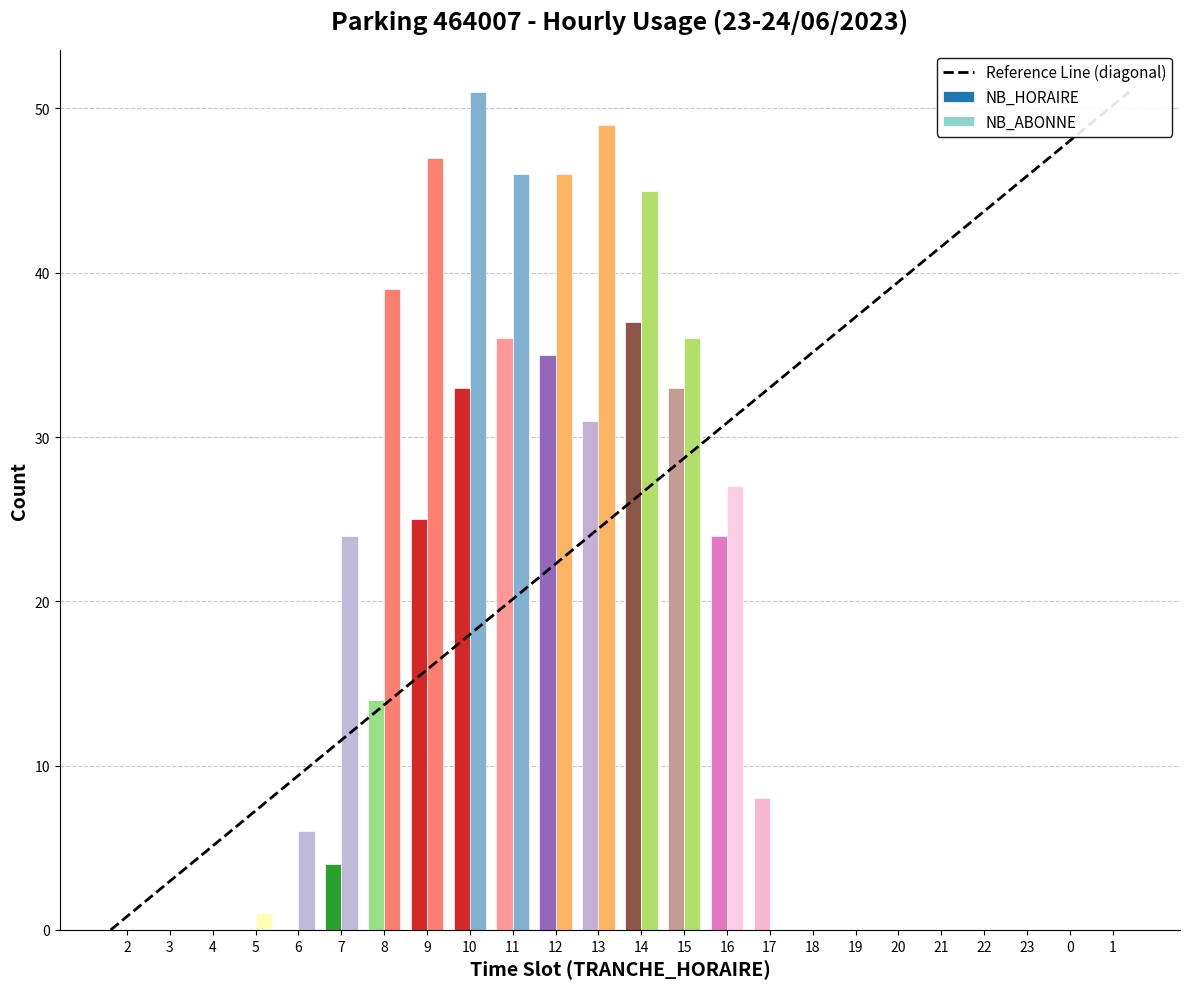

Which category has the highest value across all series?

10